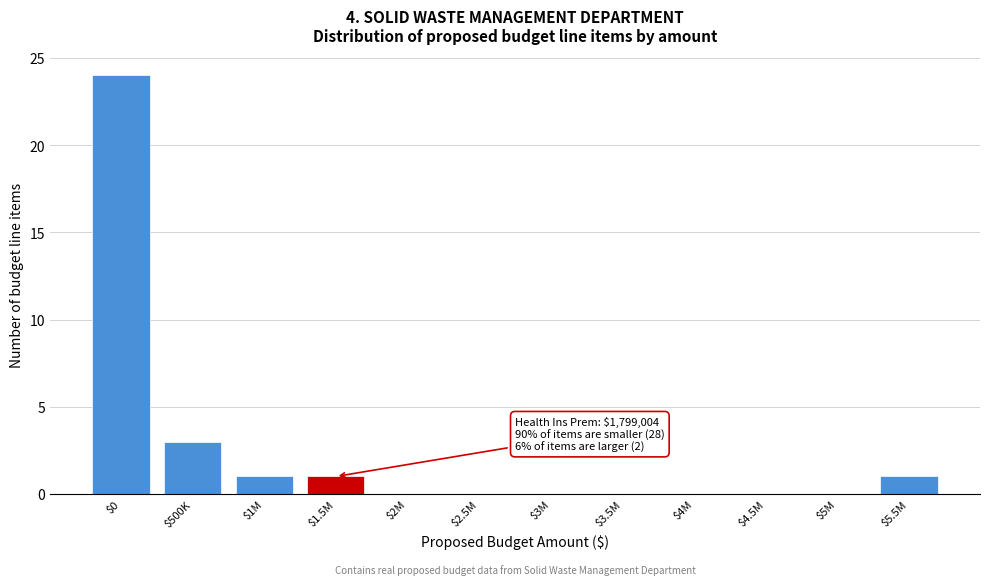

The chart shows a value of 0 at $5M. True or false?

True